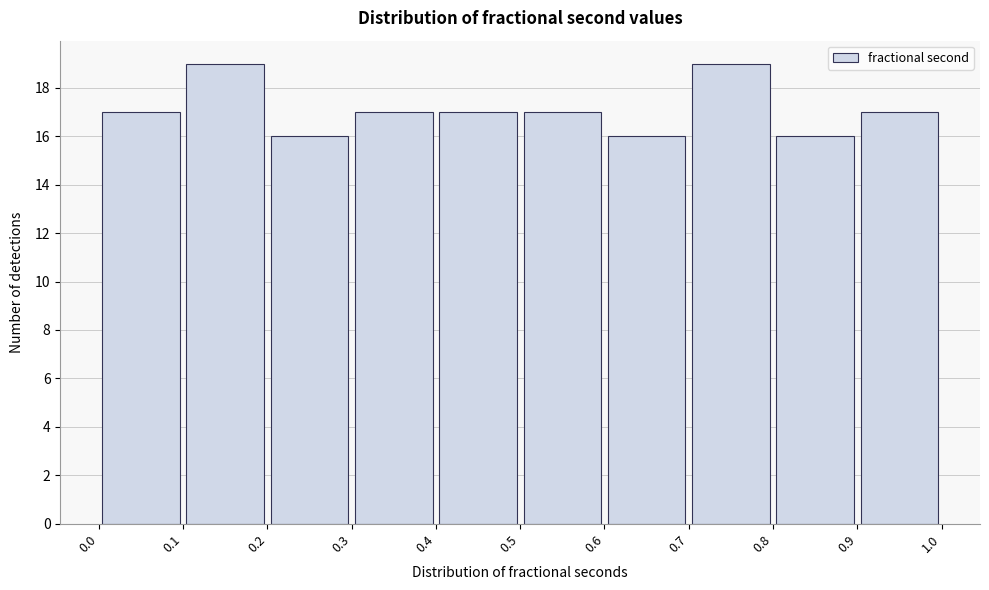

Reading left to right, list every bar in this chart as the range it spans on the x-axis followed by its height. The values are not printed on the chart, so give them approximately, as read against the axis.

0.0 to 0.1: 17
0.1 to 0.2: 19
0.2 to 0.3: 16
0.3 to 0.4: 17
0.4 to 0.5: 17
0.5 to 0.6: 17
0.6 to 0.7: 16
0.7 to 0.8: 19
0.8 to 0.9: 16
0.9 to 1.0: 17